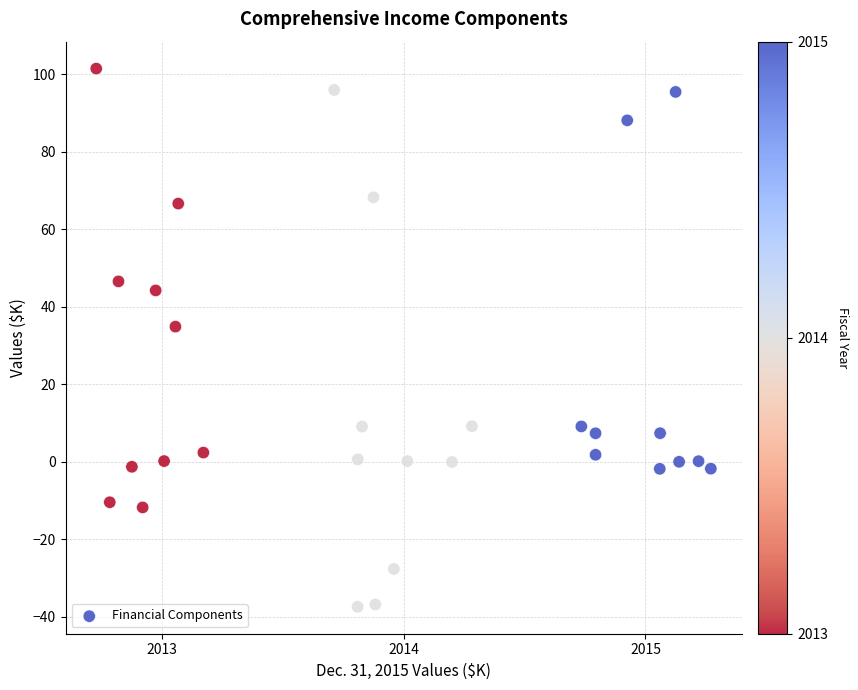

What Y value in the scatter plot is closest to 31?

34.8